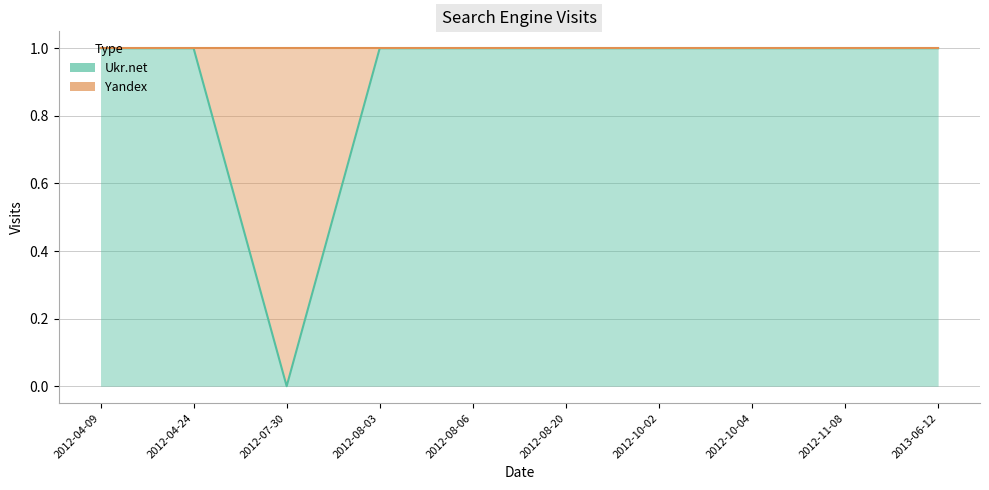

Reading left to right, transcribe all the data shown in this chart.

2012-04-09=1	2012-04-24=1	2012-07-30=0	2012-08-03=1	2012-08-06=1	2012-08-20=1	2012-10-02=1	2012-10-04=1	2012-11-08=1	2013-06-12=1